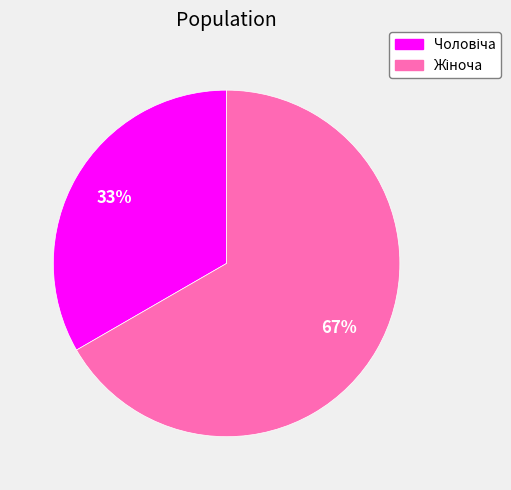

Is there a majority slice in this chart?

Yes